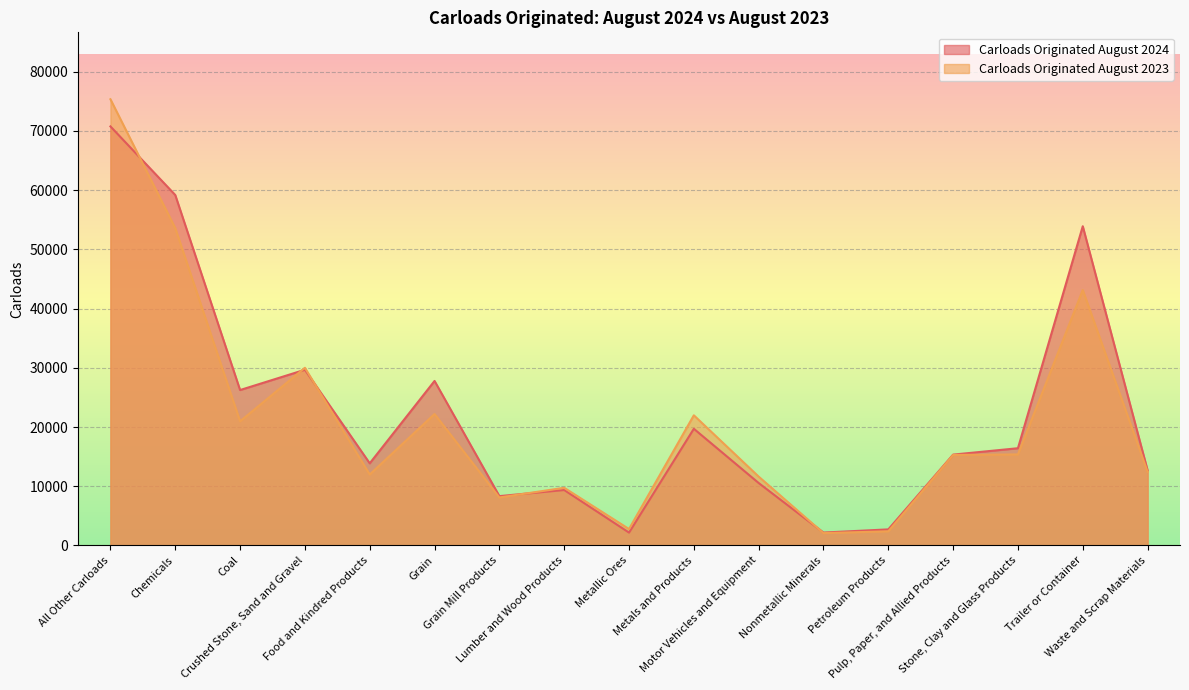

What is the minimum value shown in the chart?

2080